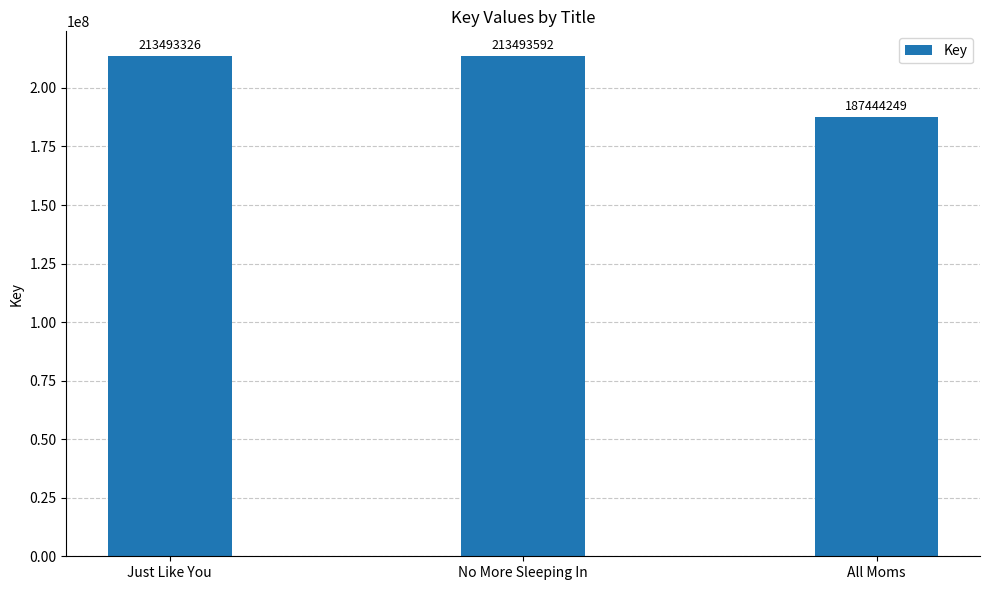

List the labels in order of value, smallest first.

All Moms, Just Like You, No More Sleeping In